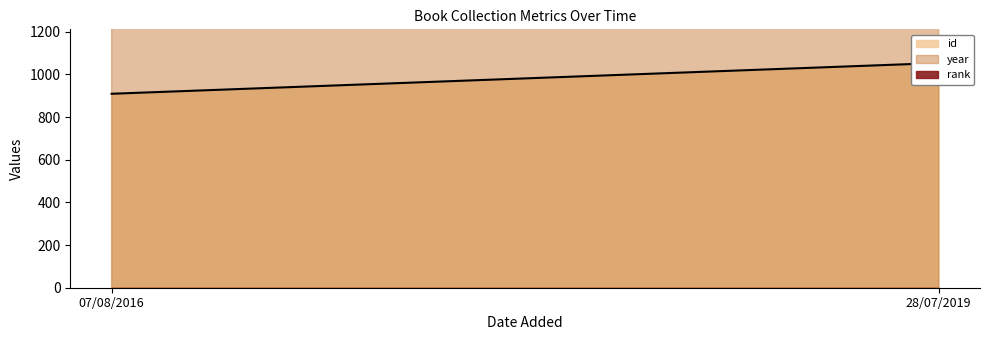

What position from the right is 28/07/2019?

1